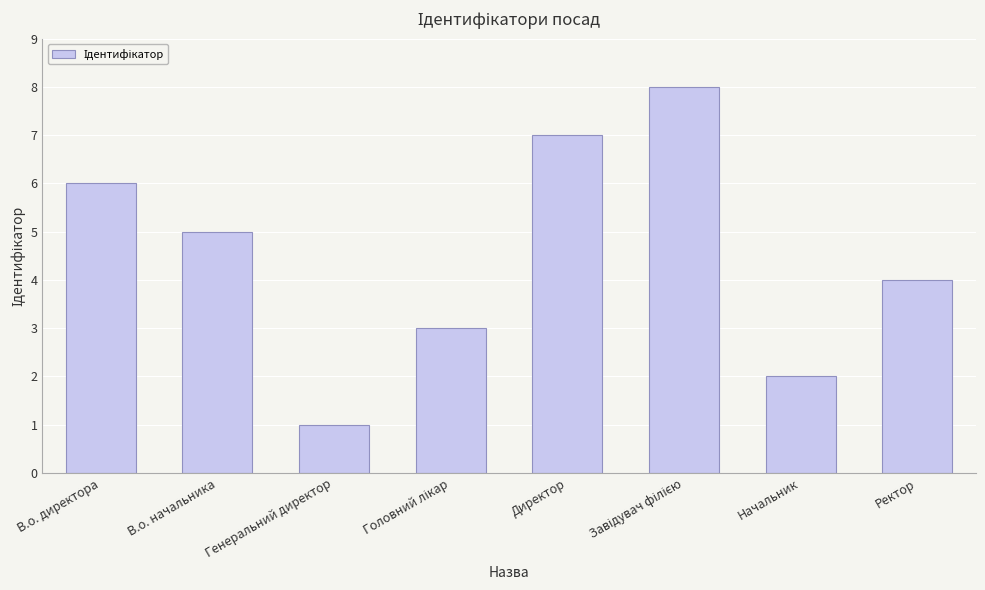

Where is the data nearest to the value 4?

Ректор